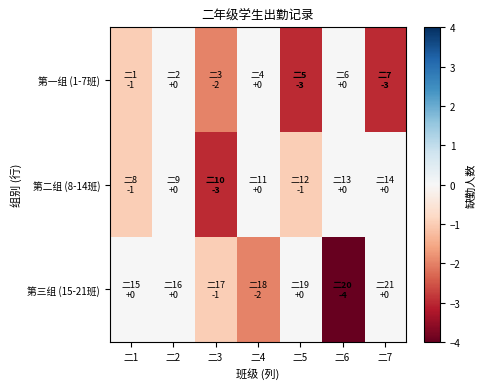

Count the number of data series in this chart.

3